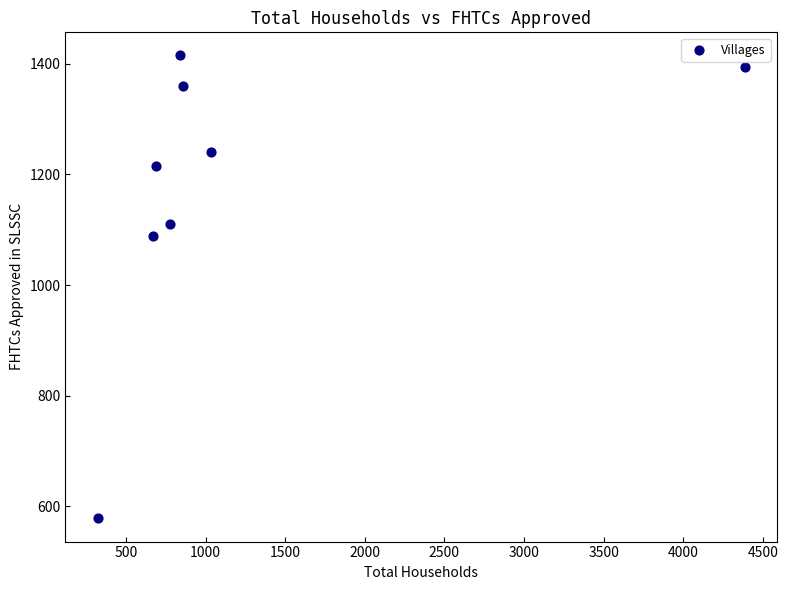

What Y value in the scatter plot is closest to 996?

1089